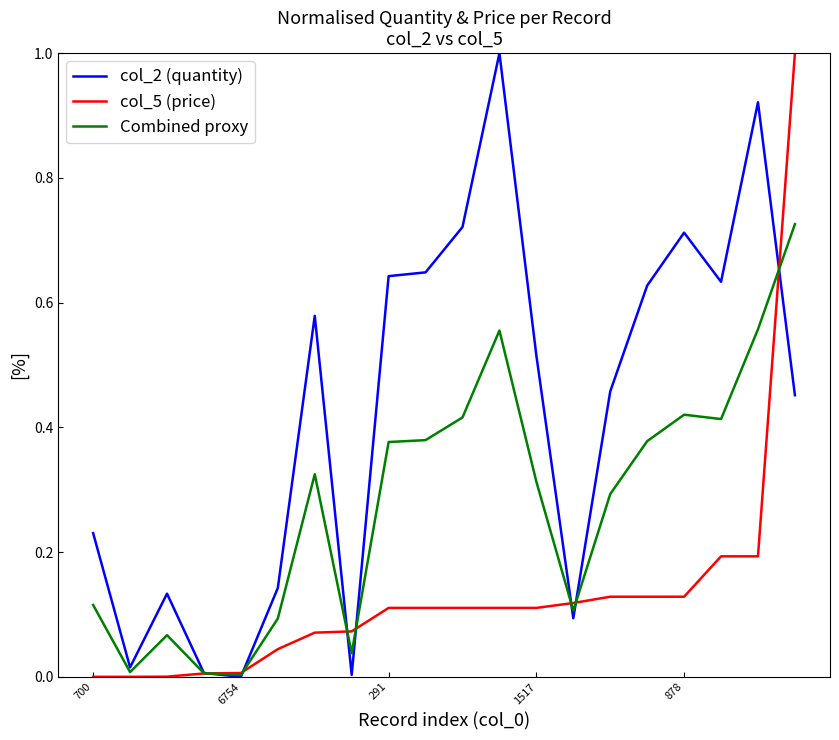

List the series in order of their overall mean, highest first.

col_2 (quantity), Combined proxy, col_5 (price)